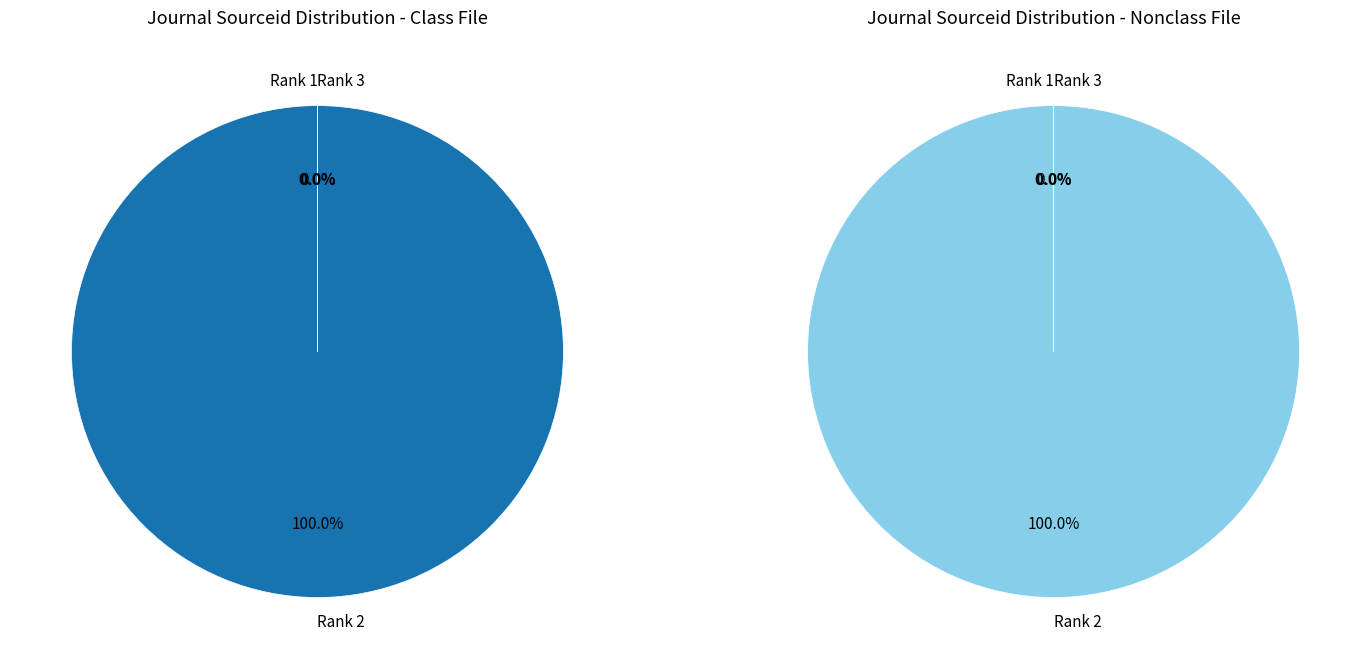

How many segments does this pie chart have?

3